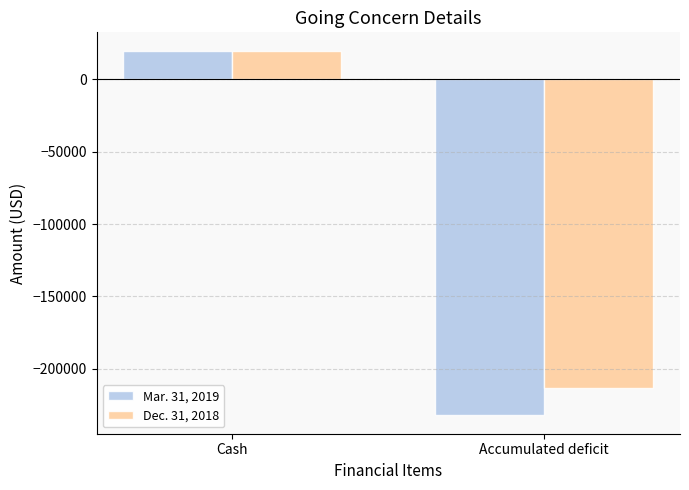

What is the average value of the Dec. 31, 2018 series?

-96725